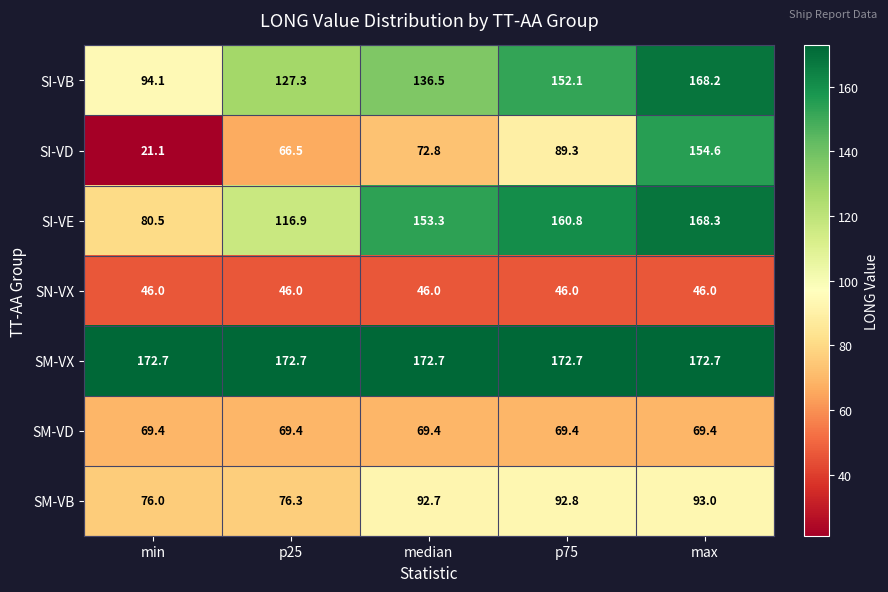

Which category has the lowest value across all series?

min